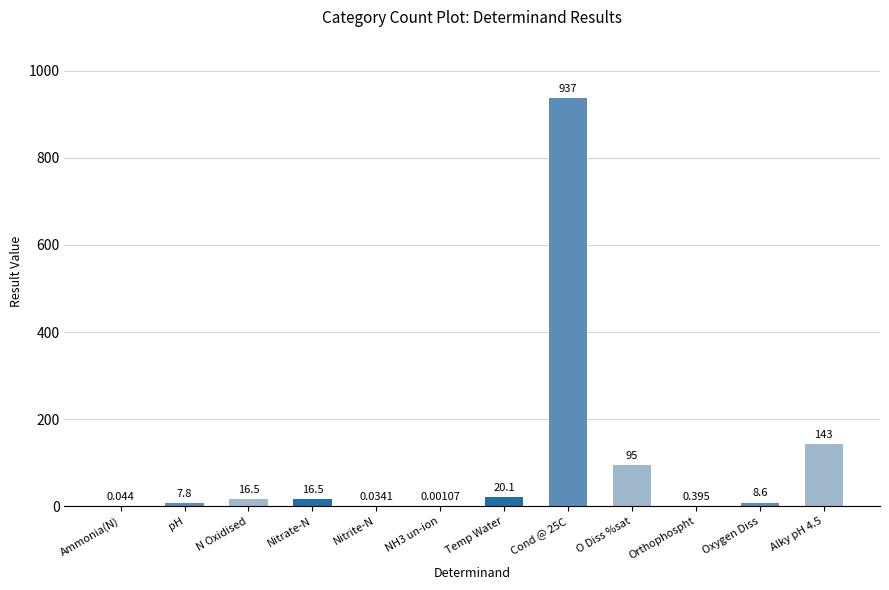

List the labels in order of value, largest first.

Cond @ 25C, Alky pH 4.5, O Diss %sat, Temp Water, N Oxidised, Nitrate-N, Oxygen Diss, pH, Orthophospht, Ammonia(N), Nitrite-N, NH3 un-ion